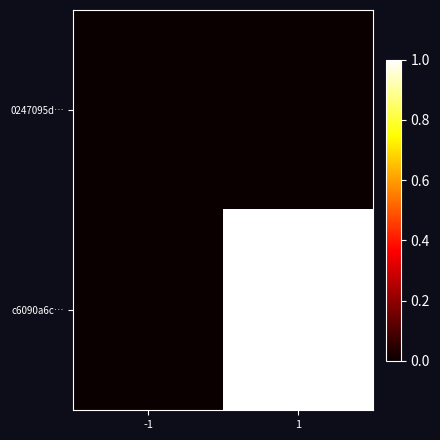

Reading left to right, what are all the values shown in this chart?

0247095d…: -1=0	1=0
c6090a6c…: -1=0	1=1